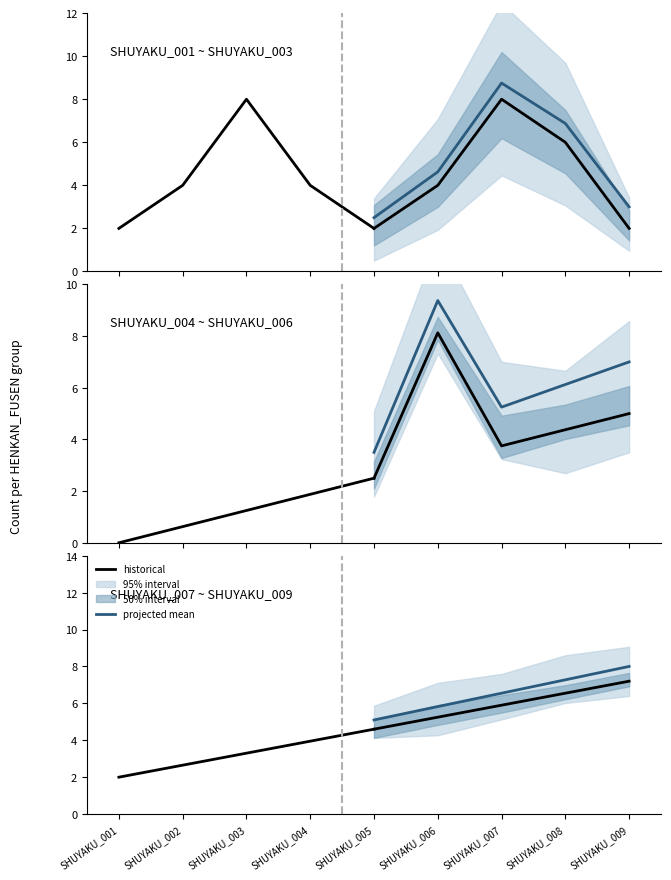

True or false: projected mean has more than 0 interior local peaks.

False